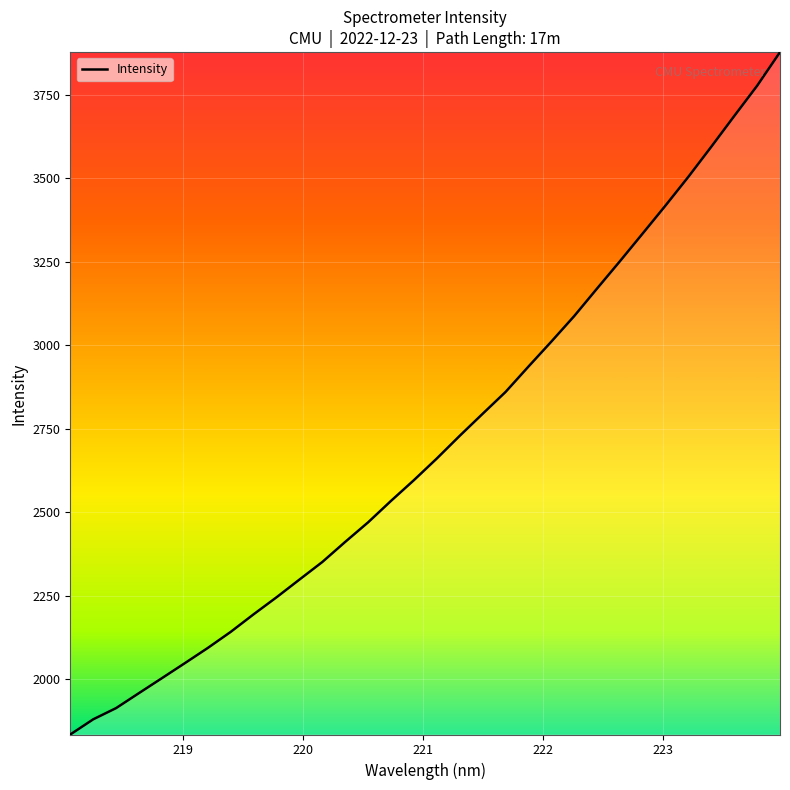

How many lines are shown in the chart?

1